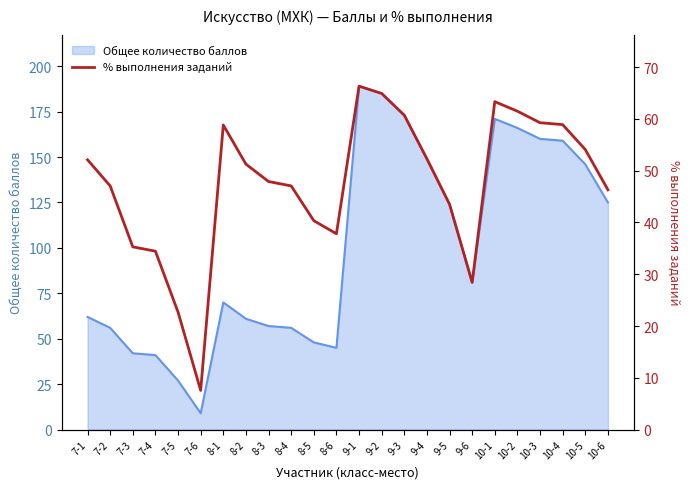

Reading left to right, extract all data points from this chart.

52.1	47.1	35.3	34.5	22.7	7.6	58.8	51.3	47.9	47.1	40.3	37.8	66.3	64.9	60.7	52.3	43.5	28.4	63.3	61.5	59.3	58.9	54.1	46.3